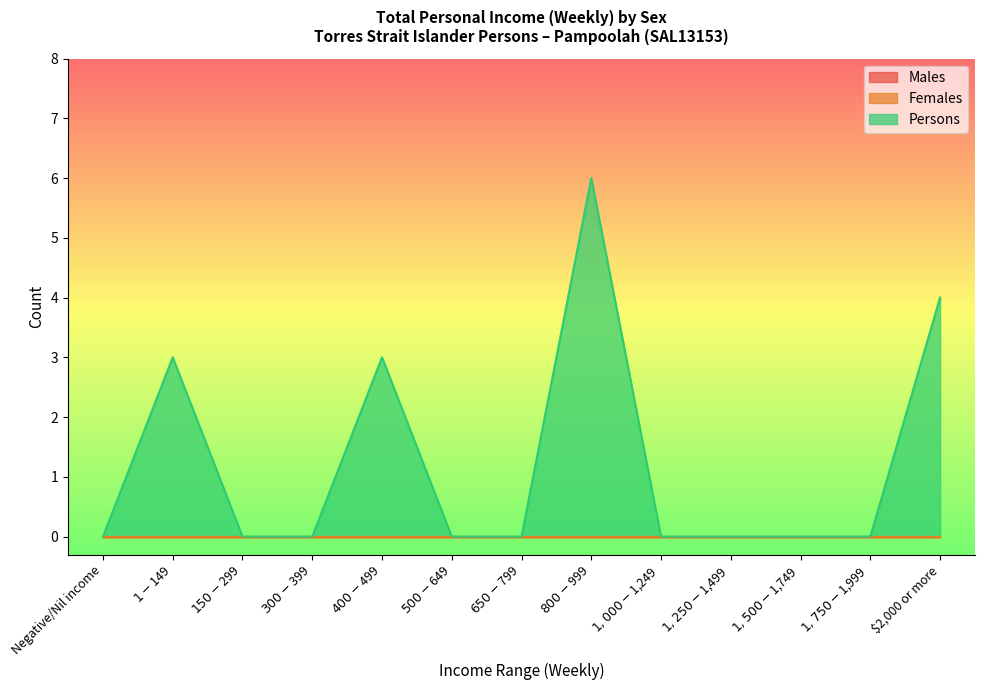

Reading left to right, list all the values displayed in this chart.

Males: Negative/Nil income=0	$1-$149=0	$150-$299=0	$300-$399=0	$400-$499=0	$500-$649=0	$650-$799=0	$800-$999=0	$1,000-$1,249=0	$1,250-$1,499=0	$1,500-$1,749=0	$1,750-$1,999=0	$2,000 or more=0
Females: Negative/Nil income=0	$1-$149=0	$150-$299=0	$300-$399=0	$400-$499=0	$500-$649=0	$650-$799=0	$800-$999=0	$1,000-$1,249=0	$1,250-$1,499=0	$1,500-$1,749=0	$1,750-$1,999=0	$2,000 or more=0
Persons: Negative/Nil income=0	$1-$149=3	$150-$299=0	$300-$399=0	$400-$499=3	$500-$649=0	$650-$799=0	$800-$999=6	$1,000-$1,249=0	$1,250-$1,499=0	$1,500-$1,749=0	$1,750-$1,999=0	$2,000 or more=4